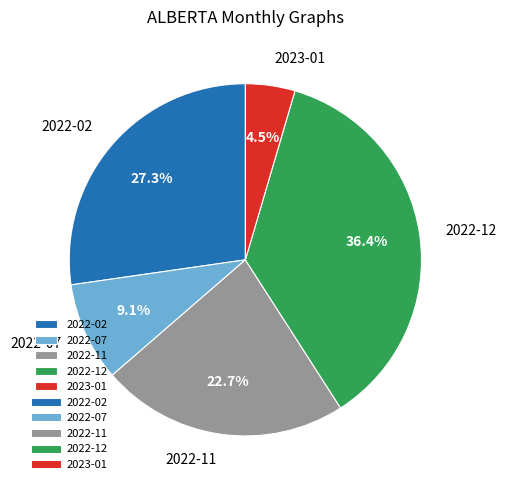

What is the largest slice in the pie chart?

2022-12